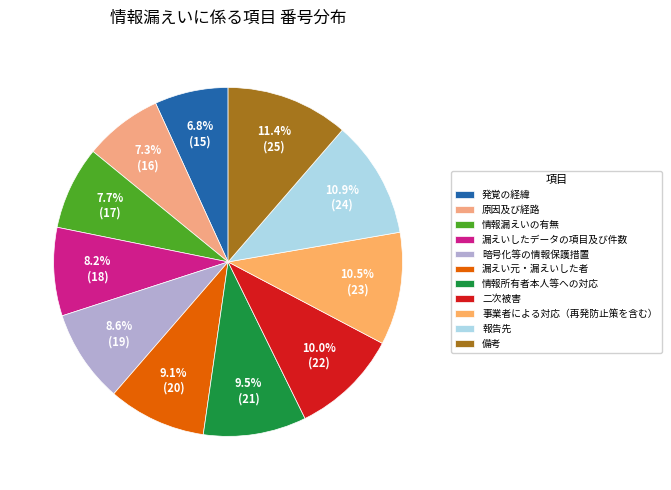

Does any single category account for the majority?

No